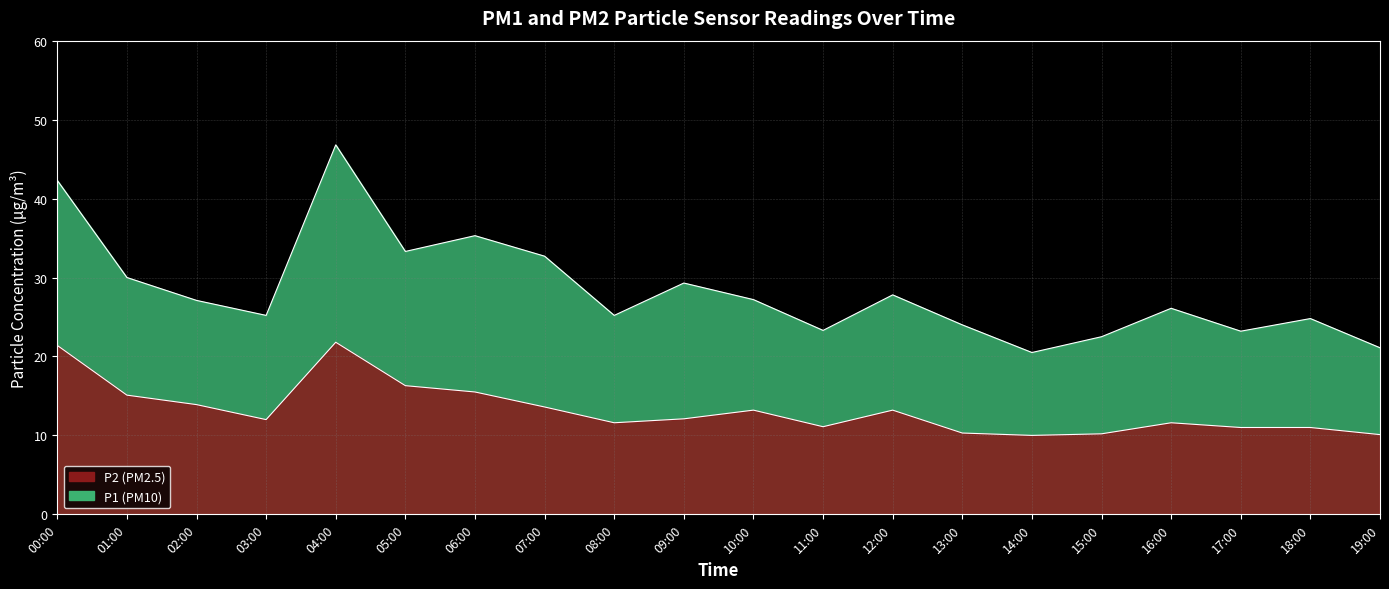

Reading left to right, extract all data points from this chart.

P1: 00:00=42.3	01:00=30.0	02:00=27.1	03:00=25.2	04:00=46.8	05:00=33.3	06:00=35.3	07:00=32.7	08:00=25.2	09:00=29.3	10:00=27.2	11:00=23.3	12:00=27.8	13:00=24.0	14:00=20.5	15:00=22.5	16:00=26.1	17:00=23.2	18:00=24.8	19:00=21.1
P2: 00:00=21.4	01:00=15.1	02:00=13.9	03:00=12.0	04:00=21.8	05:00=16.3	06:00=15.5	07:00=13.6	08:00=11.6	09:00=12.1	10:00=13.2	11:00=11.1	12:00=13.2	13:00=10.3	14:00=10.0	15:00=10.2	16:00=11.6	17:00=11.0	18:00=11.0	19:00=10.1